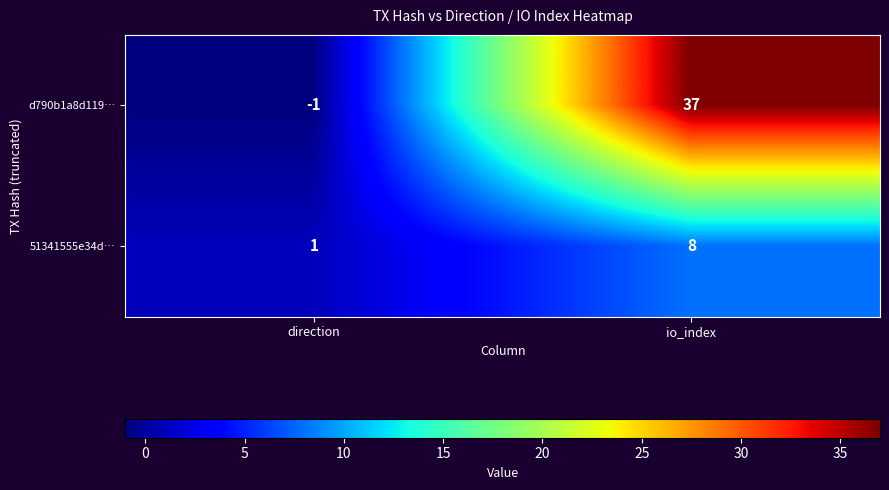

Which label corresponds to the largest value in the chart?

io_index